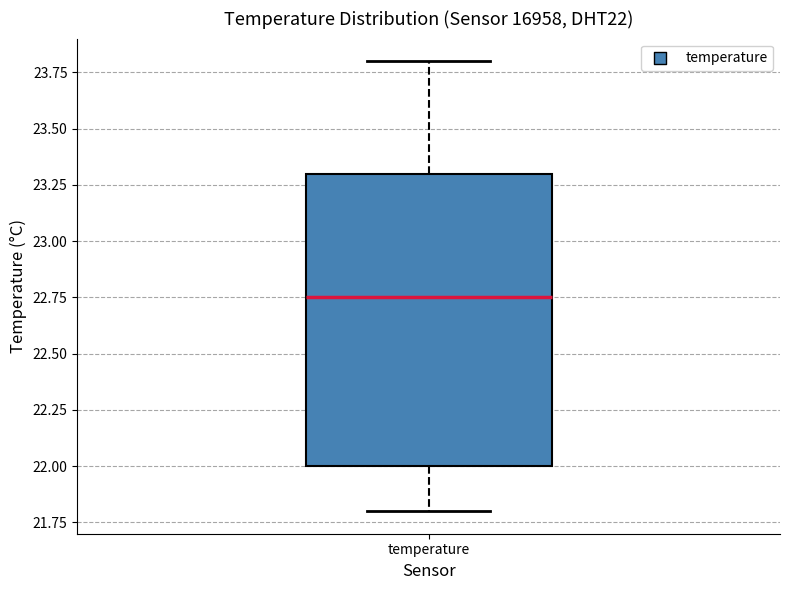

Read this box plot against the y-axis: the position of the median line, the range covered by the box, and the ends of both whiskers. The values are not printed on the chart, so give them approximately, as read against the axis.

median 22.75, box 22.00 to 23.30, whiskers 21.80 to 23.80